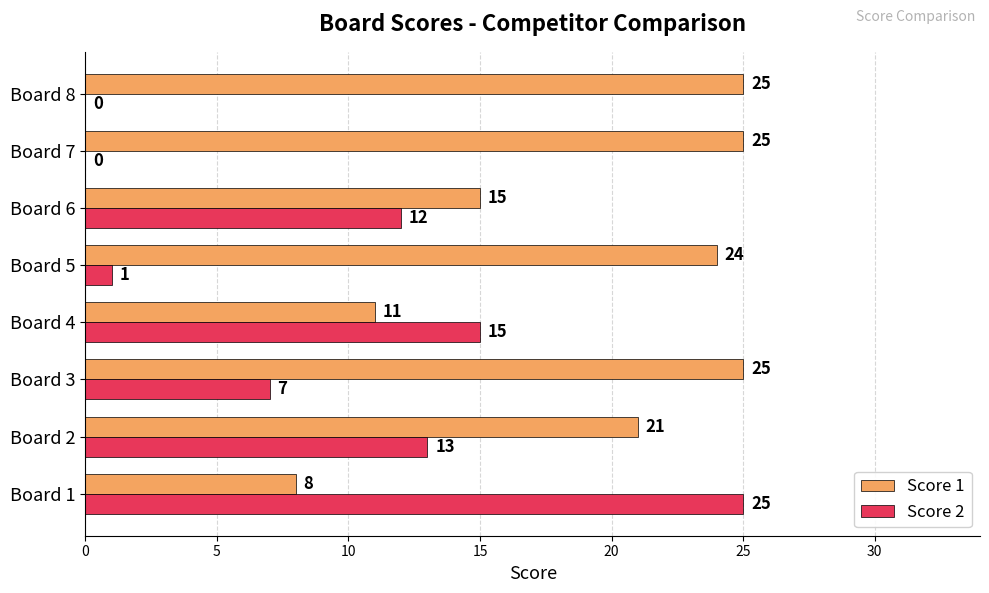

What is the maximum value shown in the chart?

25